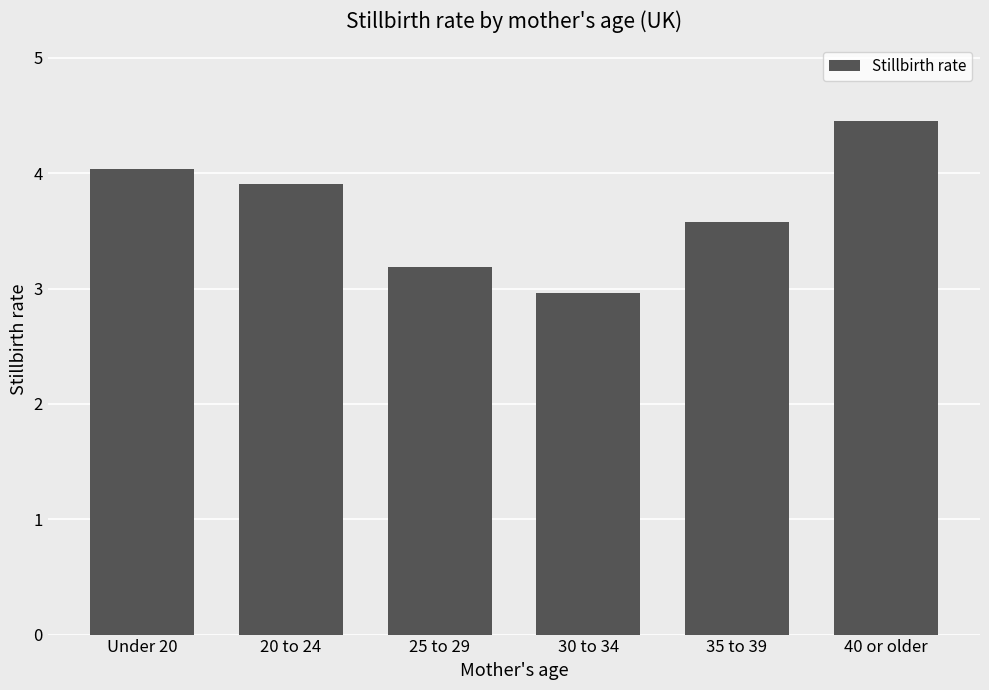

At which category does the chart reach its minimum across all series?

30 to 34